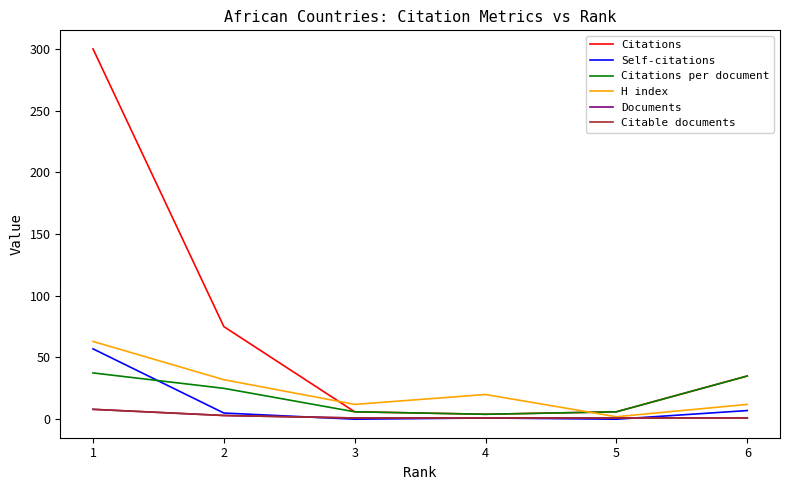

Does the chart have visible grid lines?

No